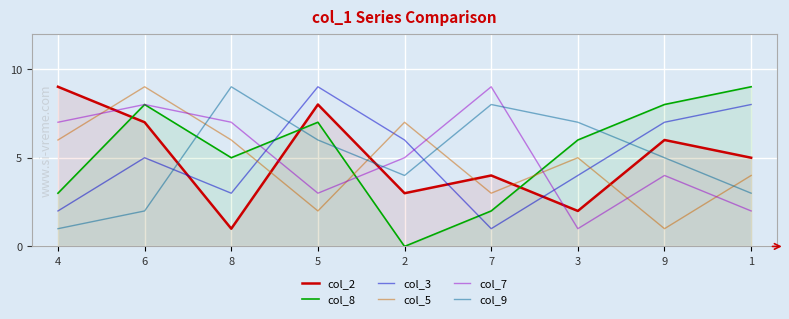

At which label is col_3 closest to 5?

6